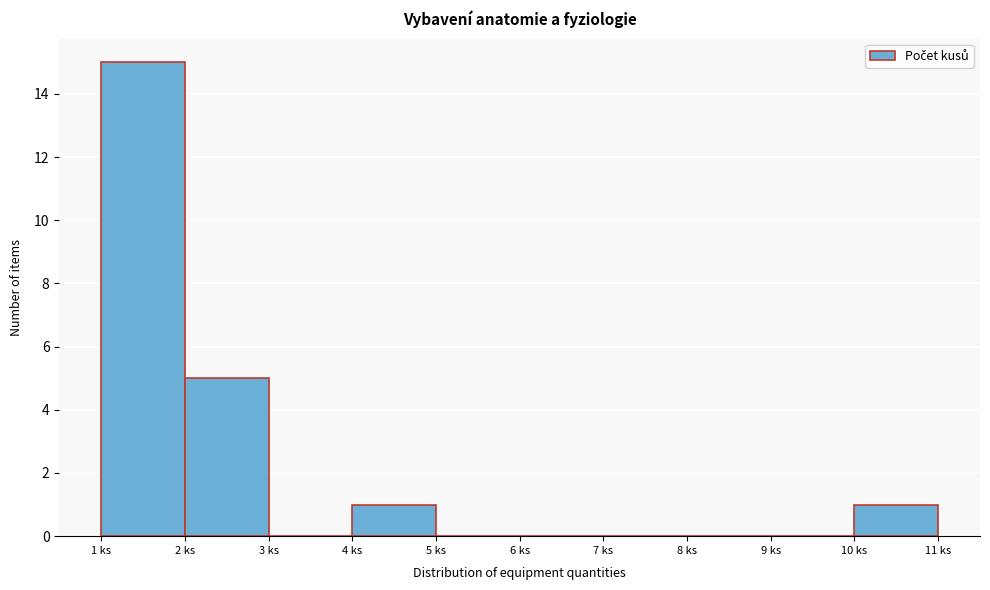

How tall is the bar that spans 10 to 11 on the x-axis? The values are not printed on the chart, so give them approximately, as read against the axis.

1